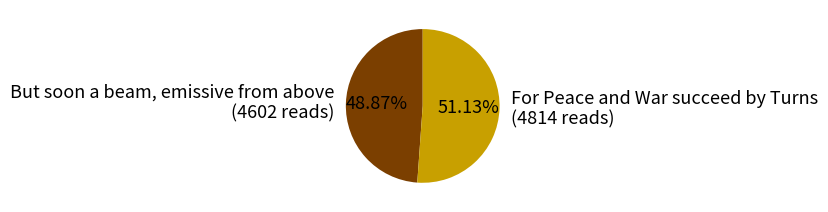

Which has a higher value, For Peace and War succeed by Turns or But soon a beam, emissive from above?

For Peace and War succeed by Turns